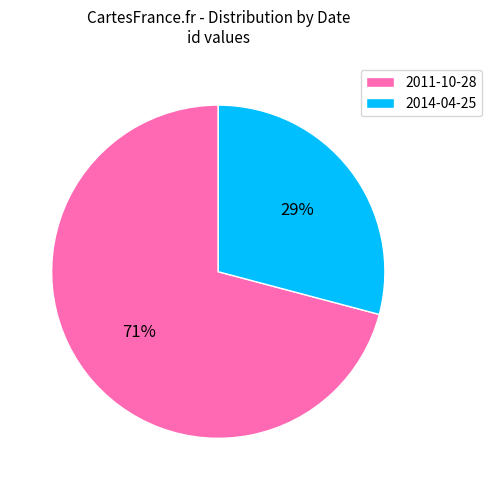

What is the largest slice in the pie chart?

2011-10-28